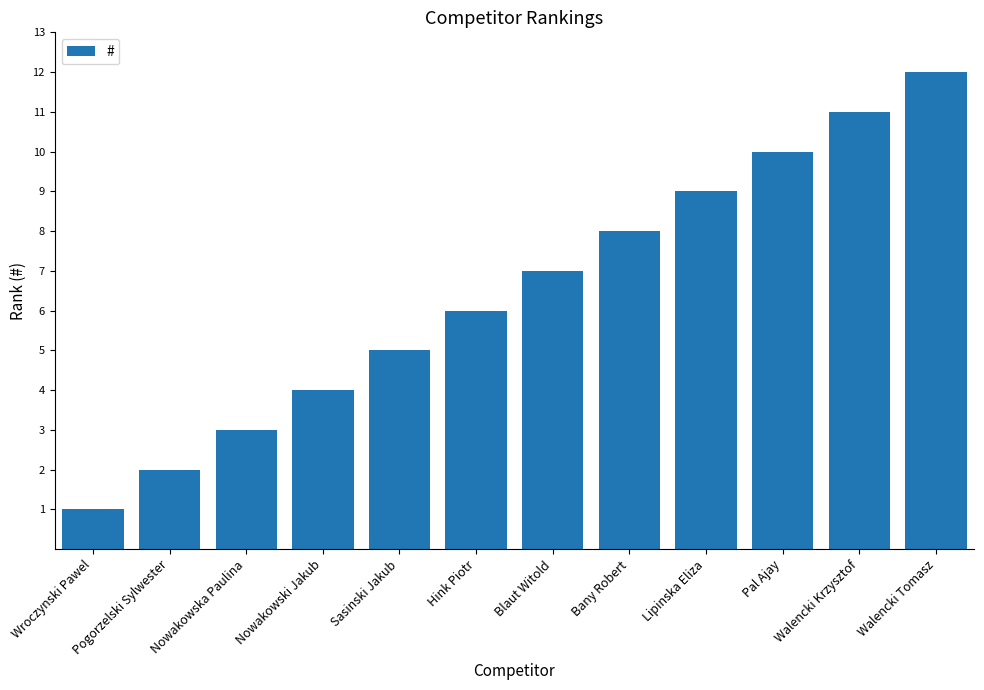

What value does the data have at Sasinski Jakub?

5